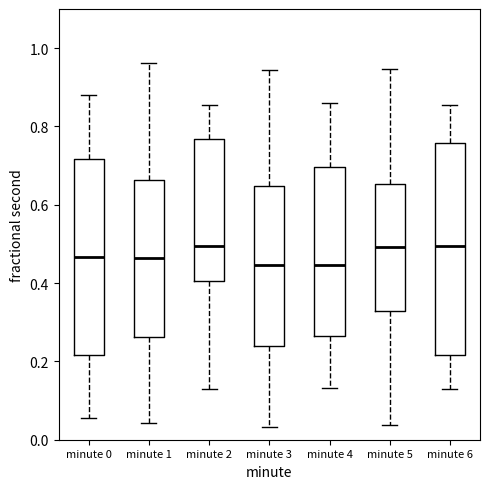

Reading left to right, read every box against the y-axis: the position of its median line, the range the box covers, and the ends of its whiskers. The values are not printed on the chart, so give them approximately, as read against the axis.

minute 0: median 0.46, box 0.22 to 0.72, whiskers 0.06 to 0.88
minute 1: median 0.46, box 0.26 to 0.66, whiskers 0.04 to 0.96
minute 2: median 0.50, box 0.40 to 0.76, whiskers 0.14 to 0.86
minute 3: median 0.44, box 0.24 to 0.64, whiskers 0.04 to 0.94
minute 4: median 0.44, box 0.26 to 0.70, whiskers 0.14 to 0.86
minute 5: median 0.50, box 0.32 to 0.66, whiskers 0.04 to 0.94
minute 6: median 0.50, box 0.22 to 0.76, whiskers 0.12 to 0.86